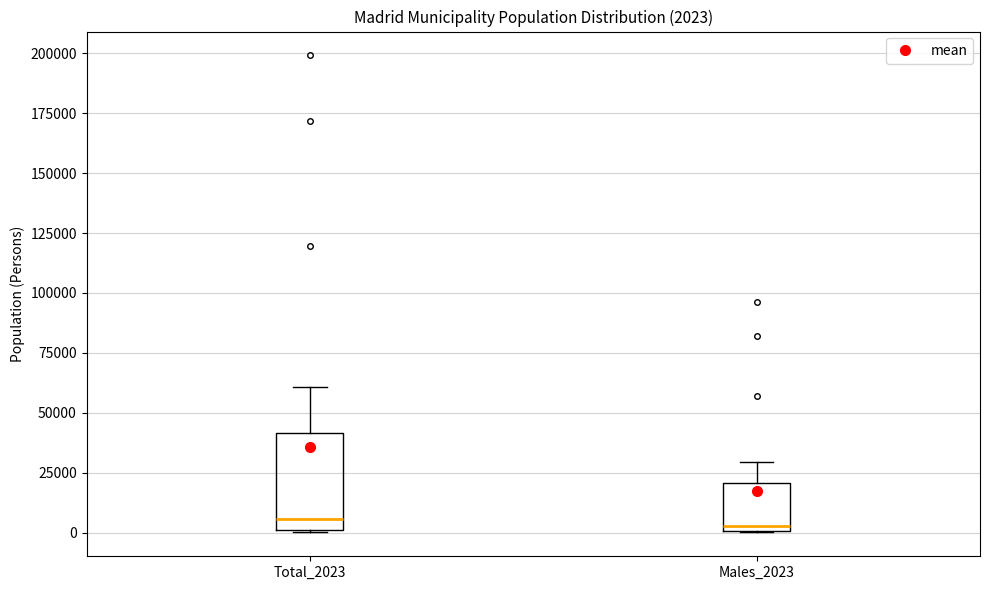

Which box is the tallest, from its lower edge to its upper edge?

Total_2023